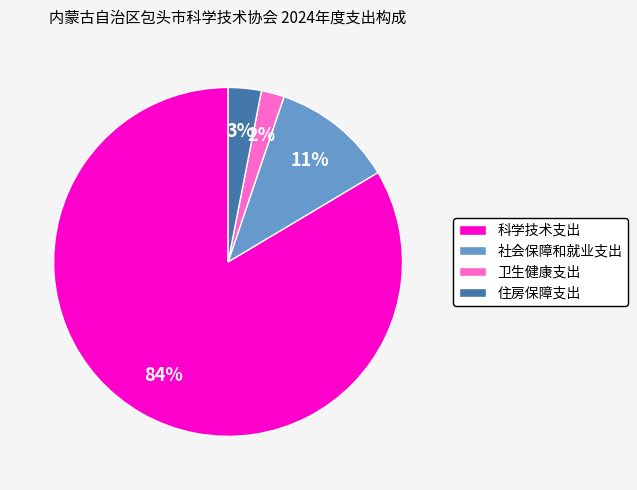

Is it true that 住房保障支出 is 3% of the pie?

True